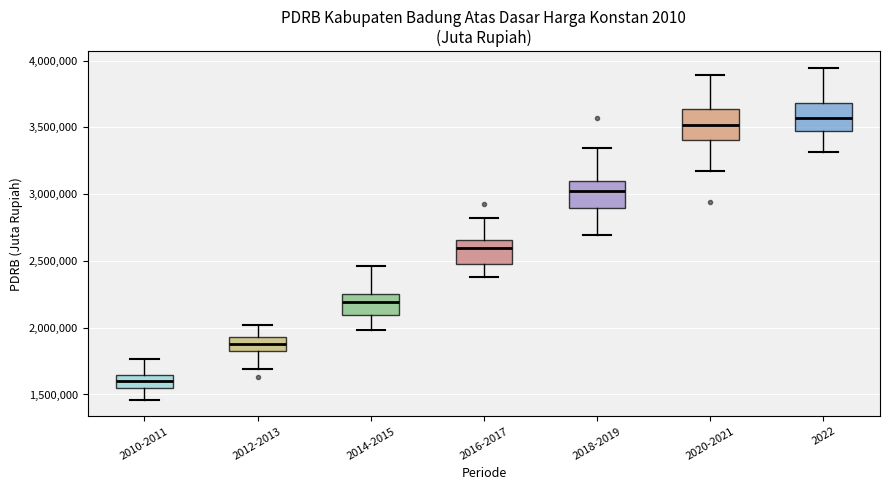

Which box has the lowest median line?

2010-2011